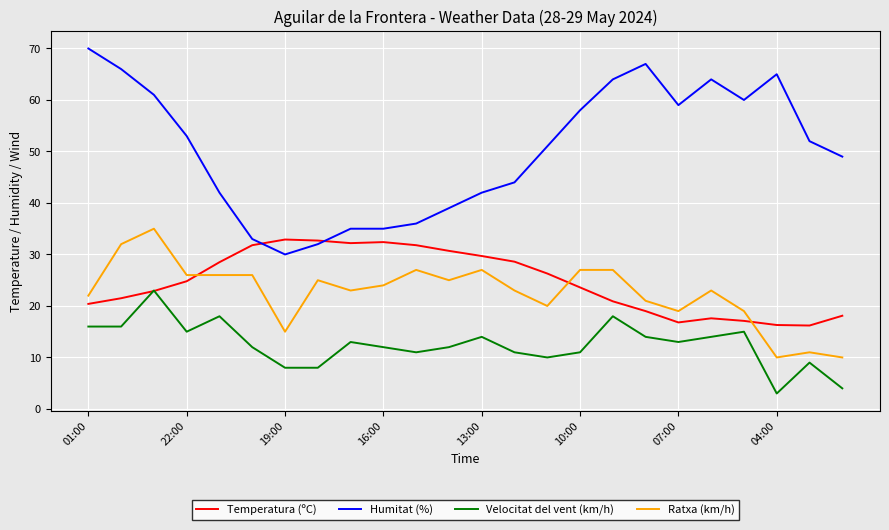

What is the maximum value shown in the chart?

70.0